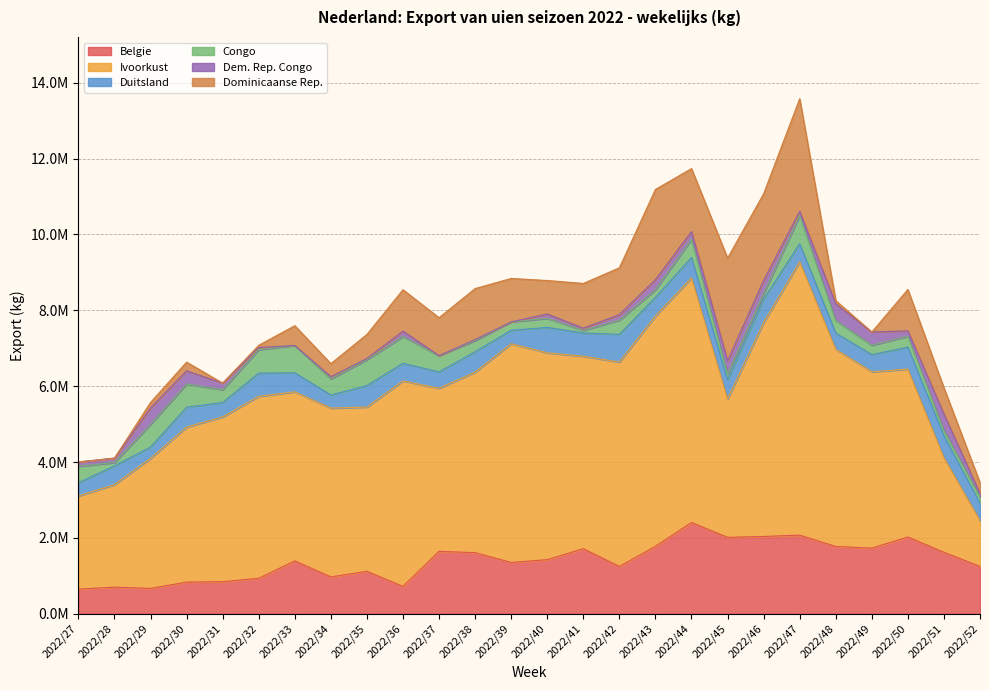

Where does the Dem. Rep. Congo series first go above 145000?

2022/29